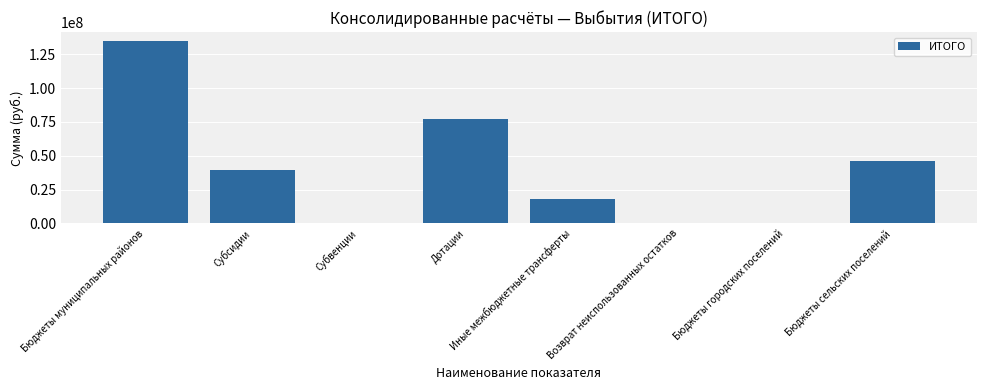

What is the sum of all values?

315538107.4